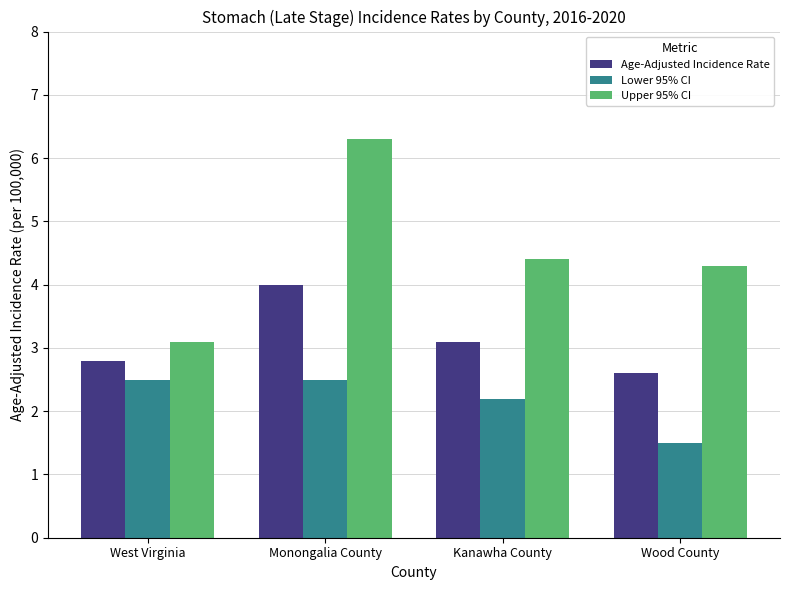

What is the difference between the maximum and second lowest values in the Age-Adjusted Incidence Rate series?

1.2